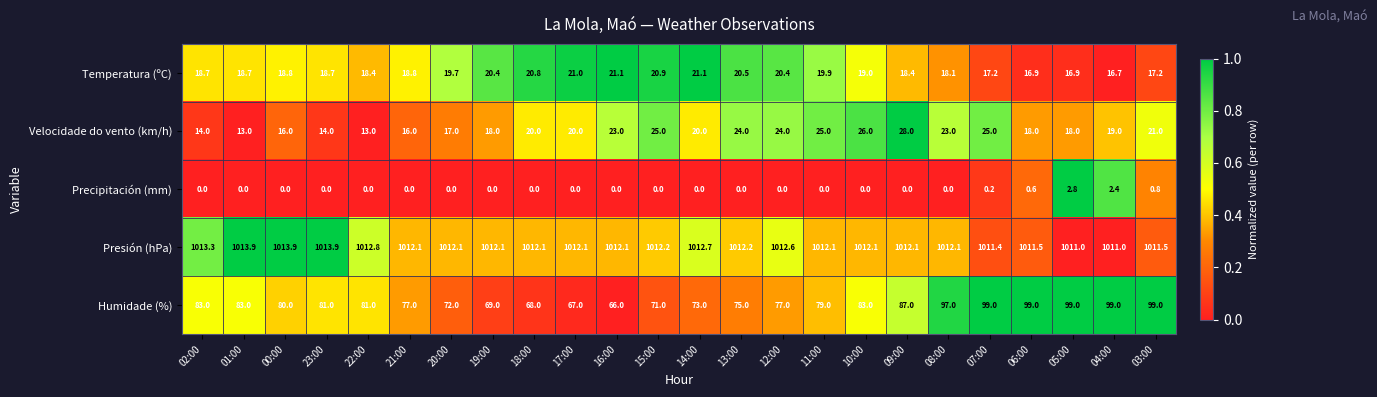

At how many categories does at least one series exceed 559?

24